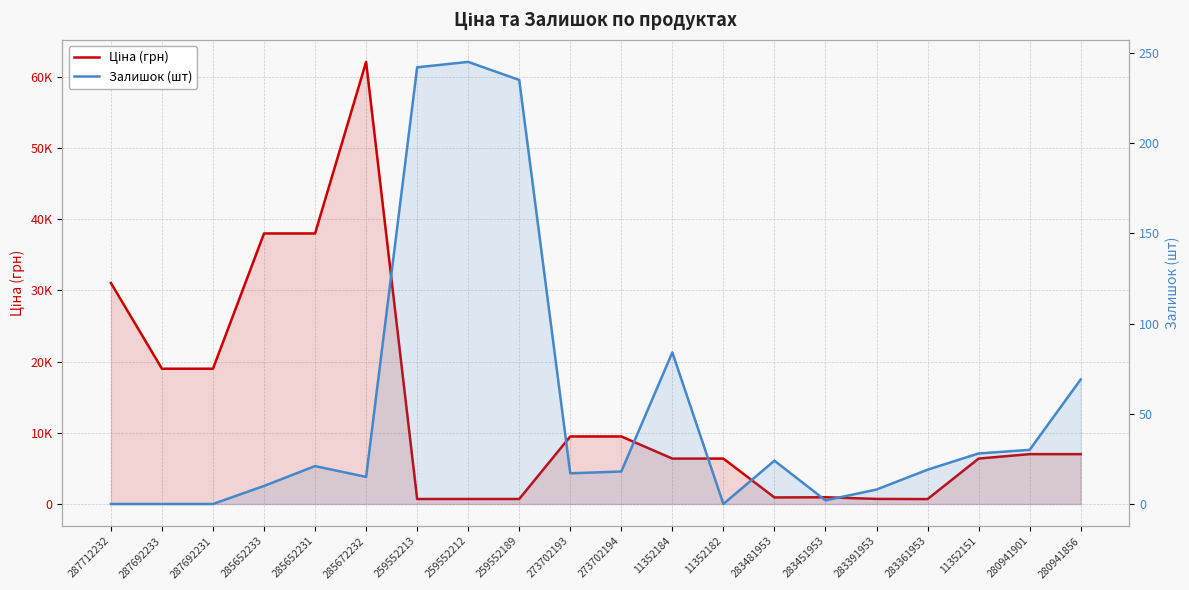

Which category has the lowest value across all series?

287712232